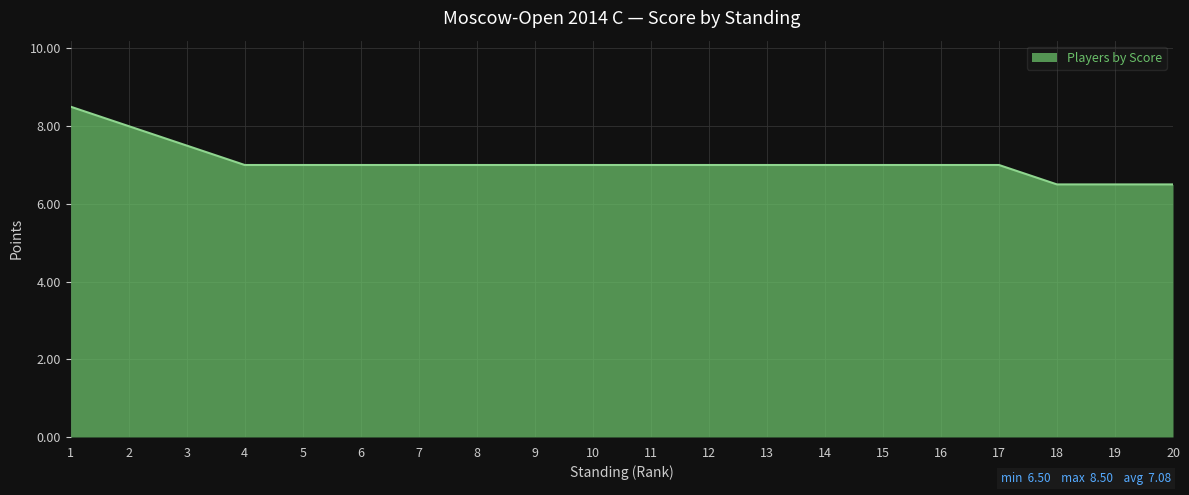

Reading right to left, what are all the values shown in this chart?

20=6.5	19=6.5	18=6.5	17=7.0	16=7.0	15=7.0	14=7.0	13=7.0	12=7.0	11=7.0	10=7.0	9=7.0	8=7.0	7=7.0	6=7.0	5=7.0	4=7.0	3=7.5	2=8.0	1=8.5